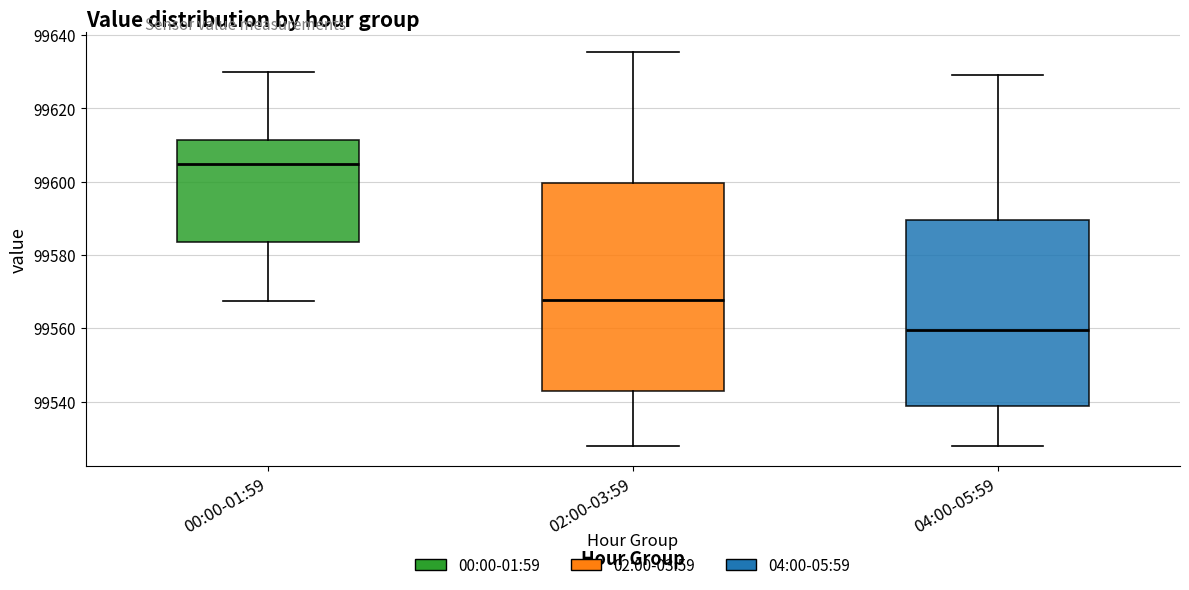

Reading left to right, transcribe this box plot: for each box, give where its median line is, the range the box spans, and where its two whiskers end, as read against the y-axis. The values are not printed on the chart, so give them approximately, as read against the axis.

00:00-01:59: median 99604, box 99584 to 99612, whiskers 99568 to 99630
02:00-03:59: median 99568, box 99542 to 99600, whiskers 99528 to 99636
04:00-05:59: median 99560, box 99538 to 99590, whiskers 99528 to 99630